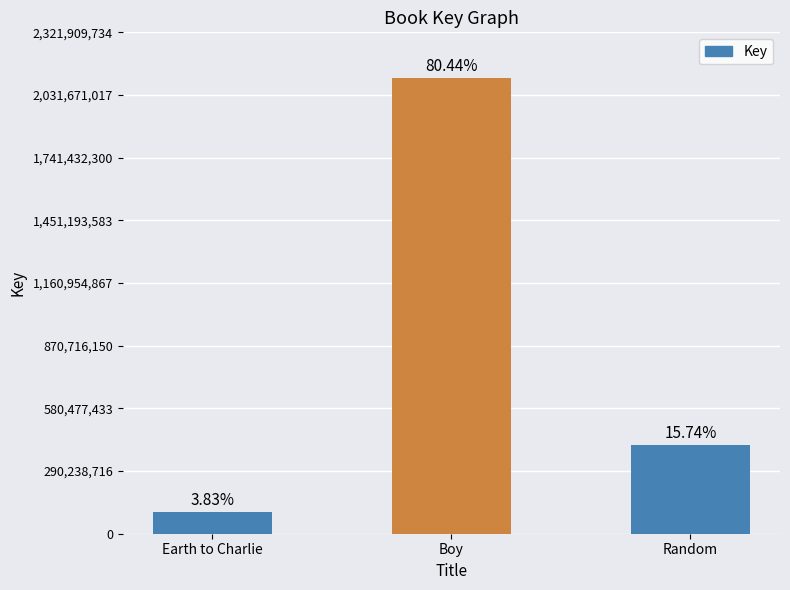

List the labels in order of value, smallest first.

Earth to Charlie, Random, Boy